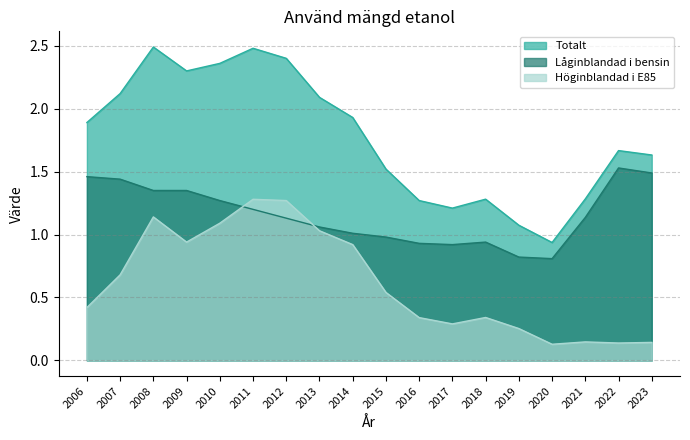

What is the value of the Höginblandad i E85 point at the 12th from the left?

0.3